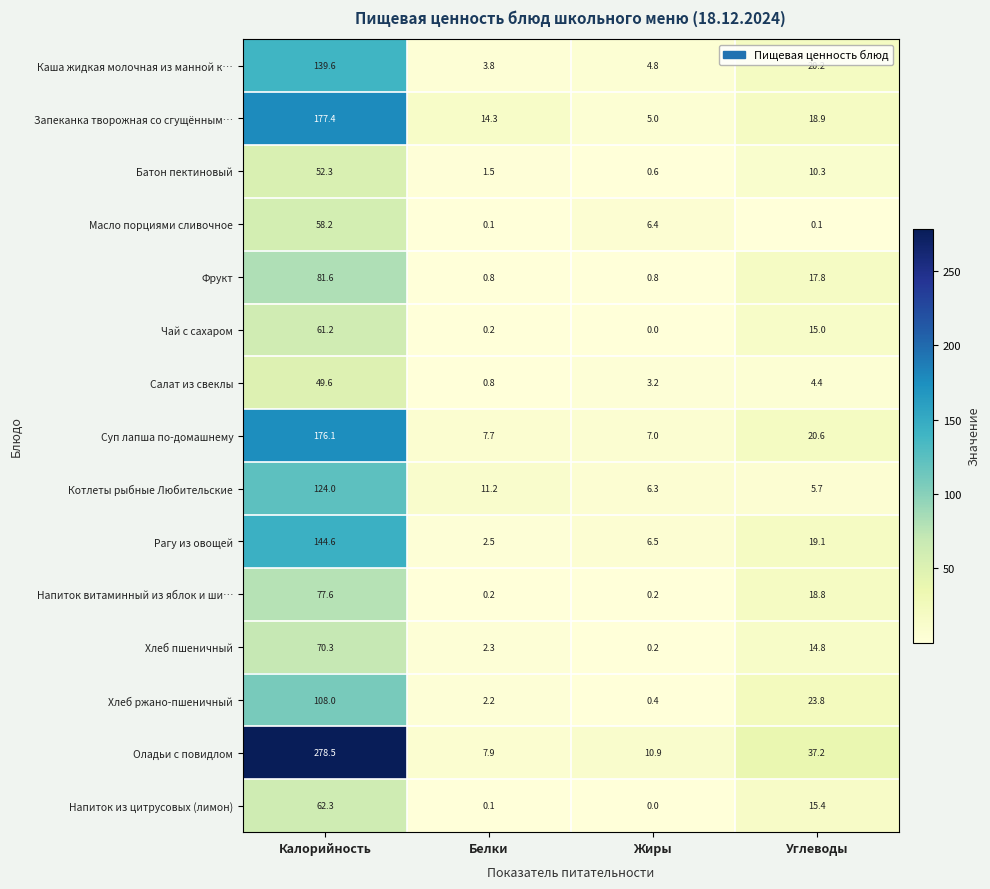

What is the difference between the second highest and second lowest values in the Напиток витаминный из яблок и ши… series?

18.6